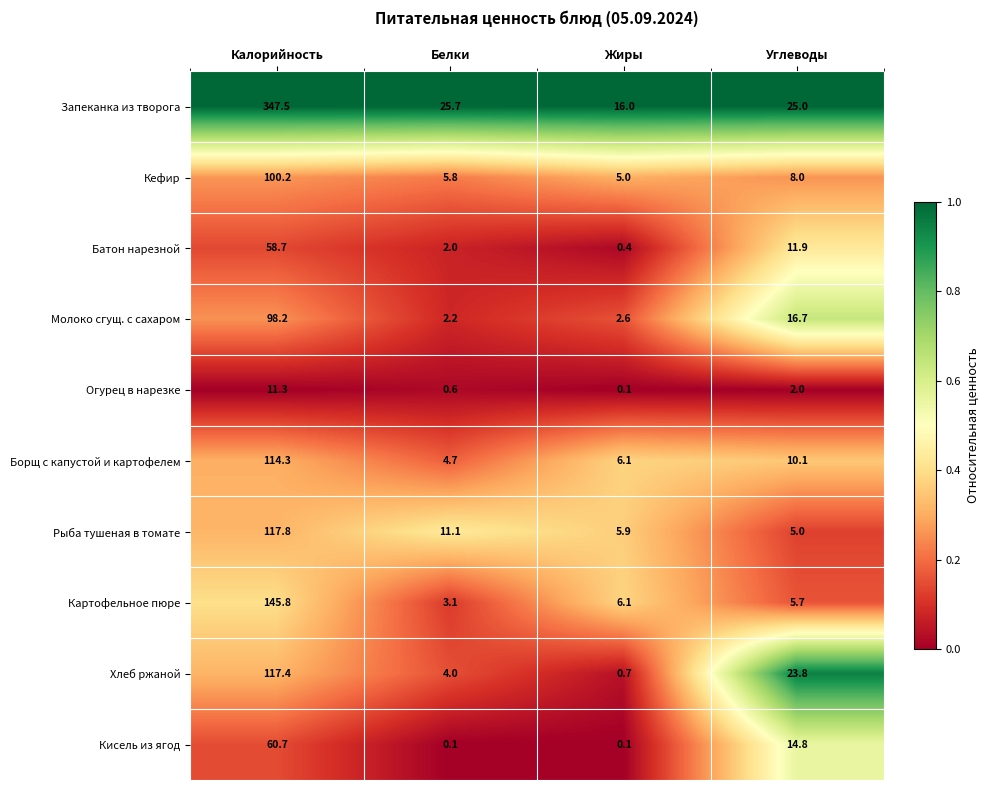

How many series are shown in this chart?

10